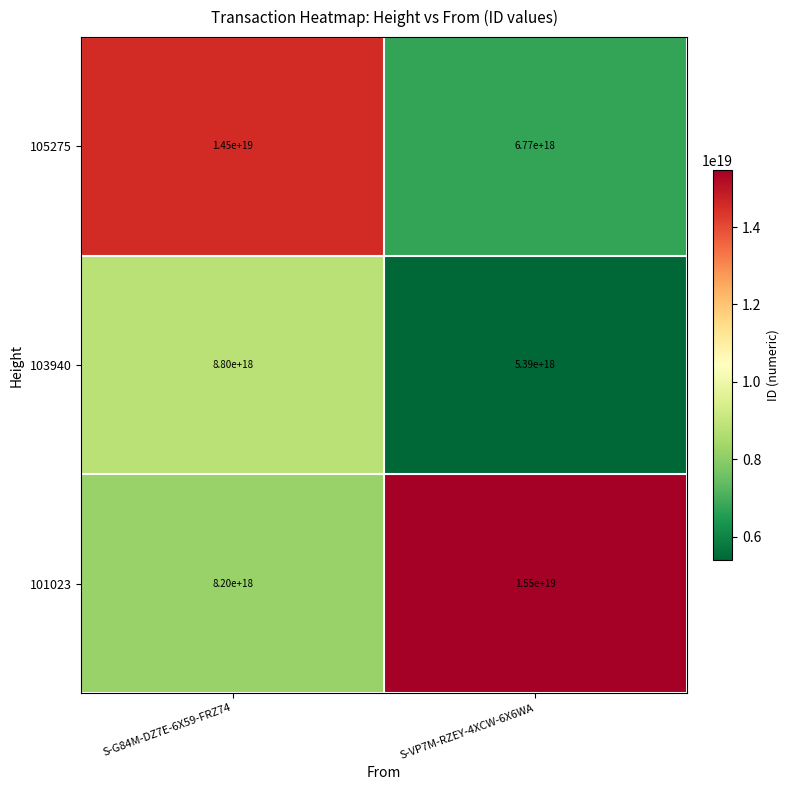

At S-VP7M-RZEY-4XCW-6X6WA, list the series in order from smallest to largest.

103940, 105275, 101023